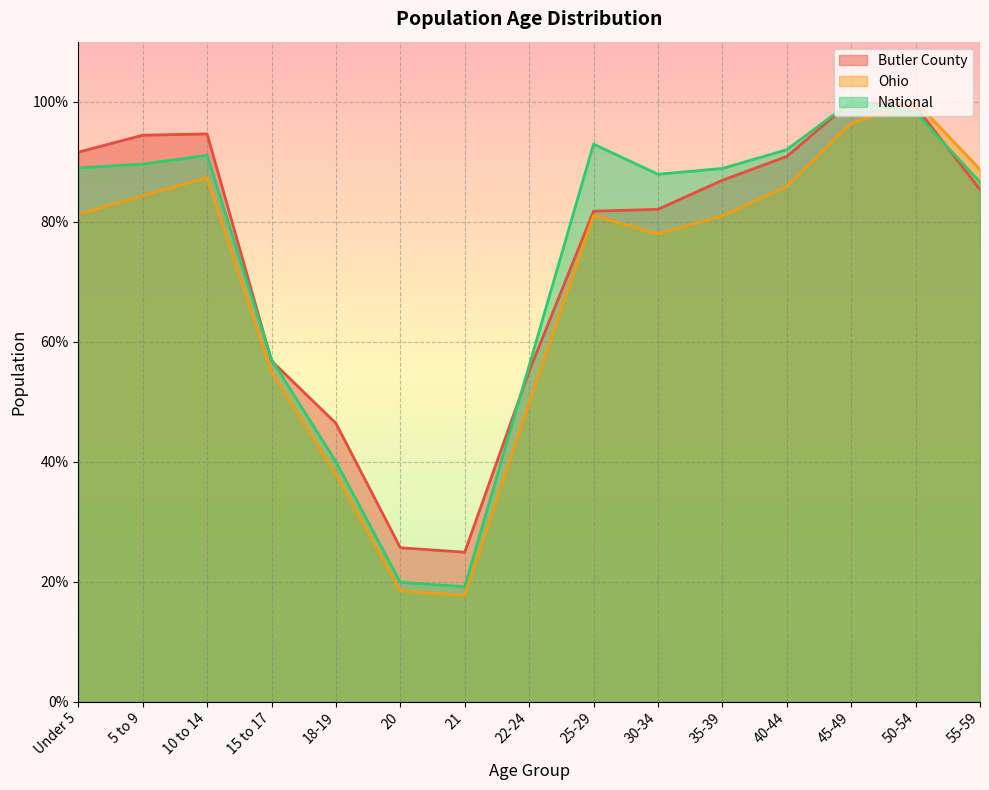

After their last crossing, which series has the higher values: Ohio or Butler County?

Ohio